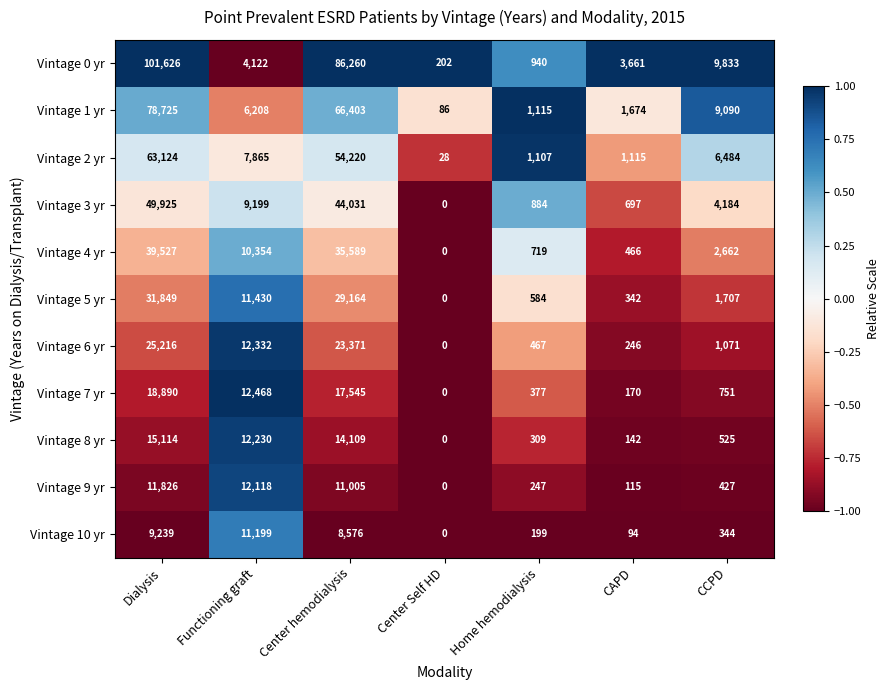

Is it true that Vintage 6 yr equals 16731 at Dialysis?

False